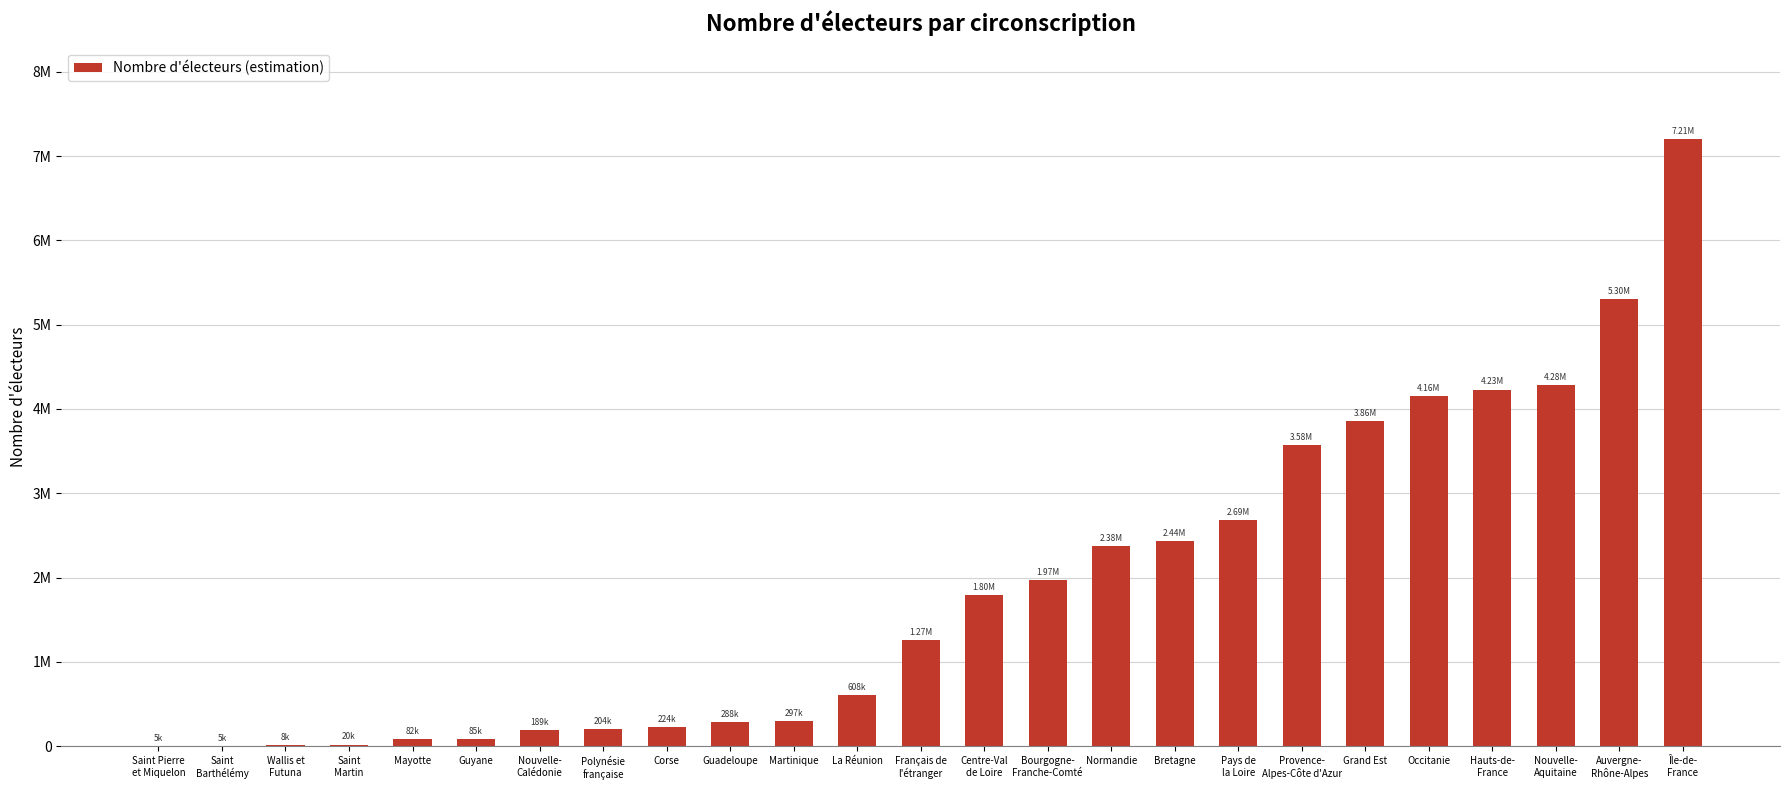

Are the bars grouped side by side (vs. stacked)?

No